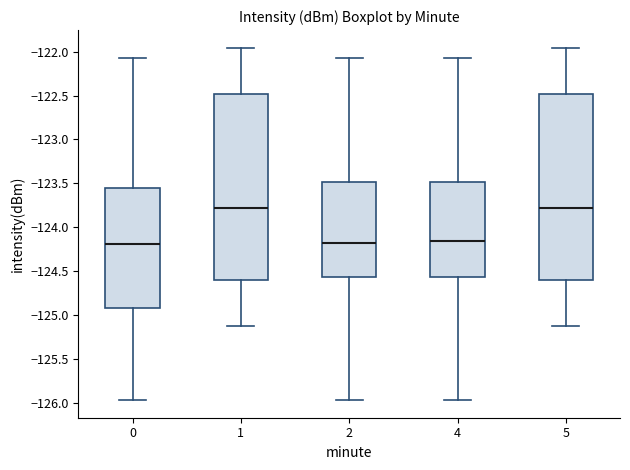

Reading left to right, transcribe this box plot: for each box, give where its median line is, the range the box spans, and where its two whiskers end, as read against the y-axis. The values are not printed on the chart, so give them approximately, as read against the axis.

0: median -124.20, box -124.90 to -123.55, whiskers -125.95 to -122.05
1: median -123.80, box -124.60 to -122.50, whiskers -125.10 to -121.95
2: median -124.15, box -124.55 to -123.50, whiskers -125.95 to -122.05
4: median -124.15, box -124.55 to -123.50, whiskers -125.95 to -122.05
5: median -123.80, box -124.60 to -122.50, whiskers -125.10 to -121.95